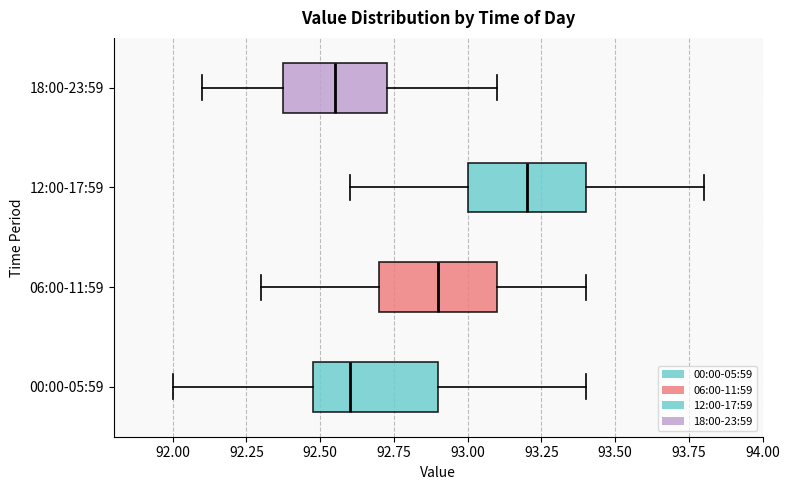

Where is the right edge of the box for 00:00-05:59 on the x-axis? The values are not printed on the chart, so give them approximately, as read against the axis.

92.90